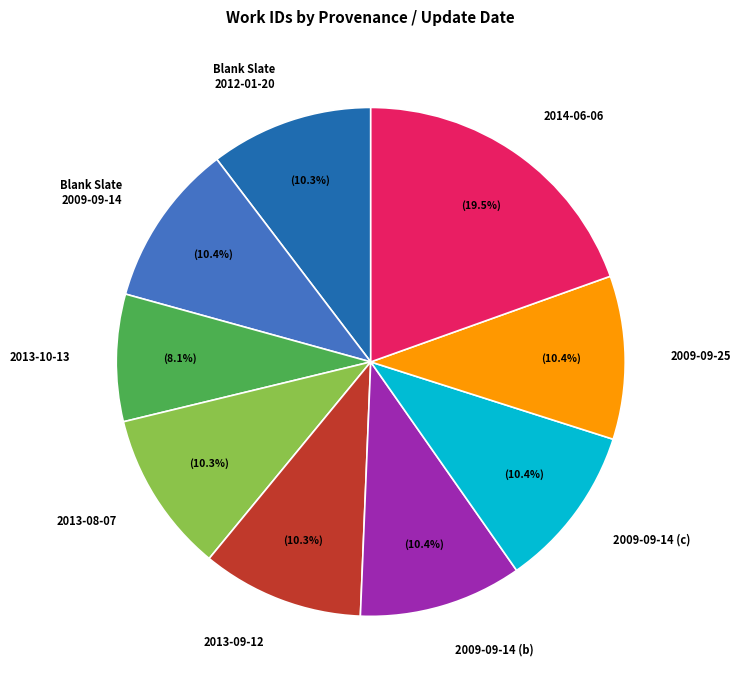

Does 2009-09-14 (b) represent more than half of the total?

No